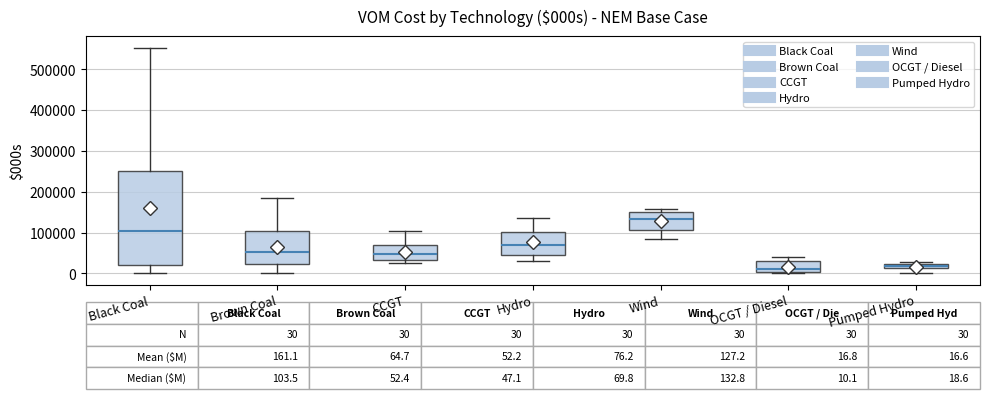

Which box is the tallest, from its lower edge to its upper edge?

Black Coal